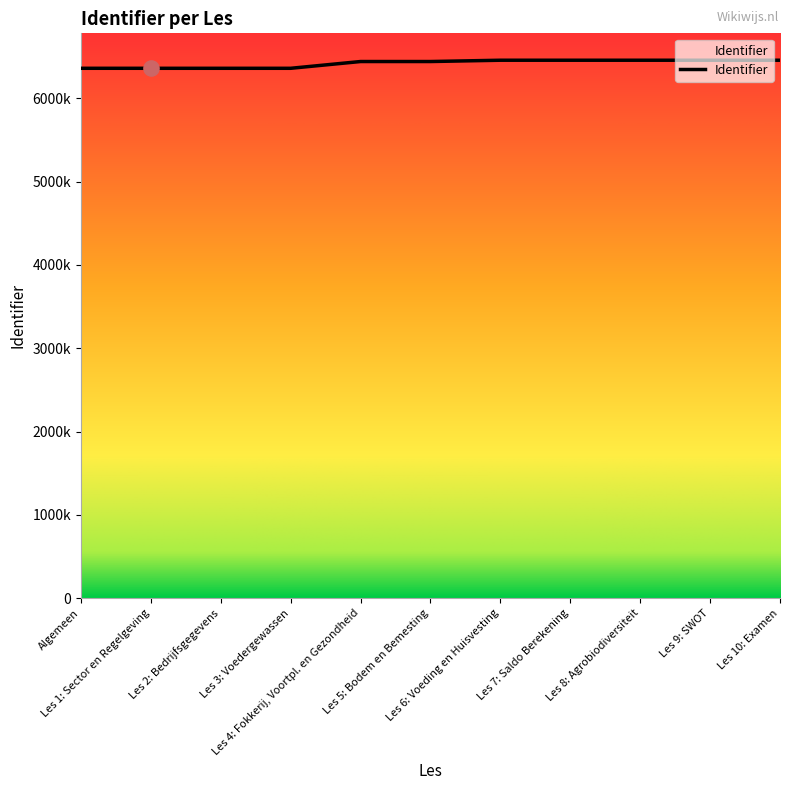

What is the ratio of the value at Les 4: Fokkerij, Voortpl. en Gezondheid to the value at Les 1: Sector en Regelgeving?

1.0